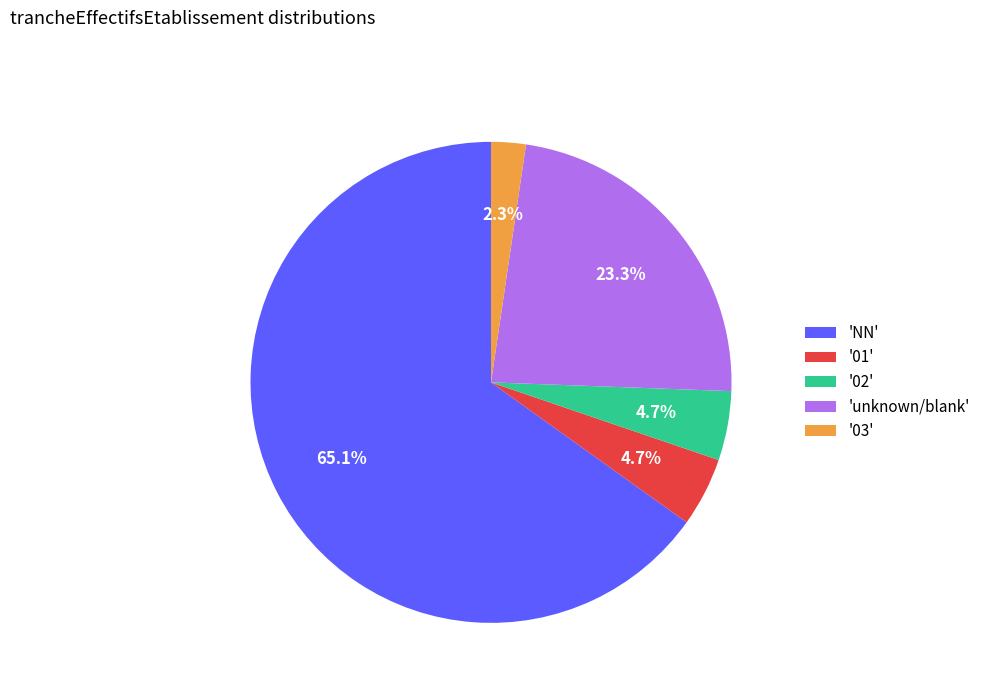

Combined, do 'unknown/blank' and 'NN' account for over 50%?

Yes